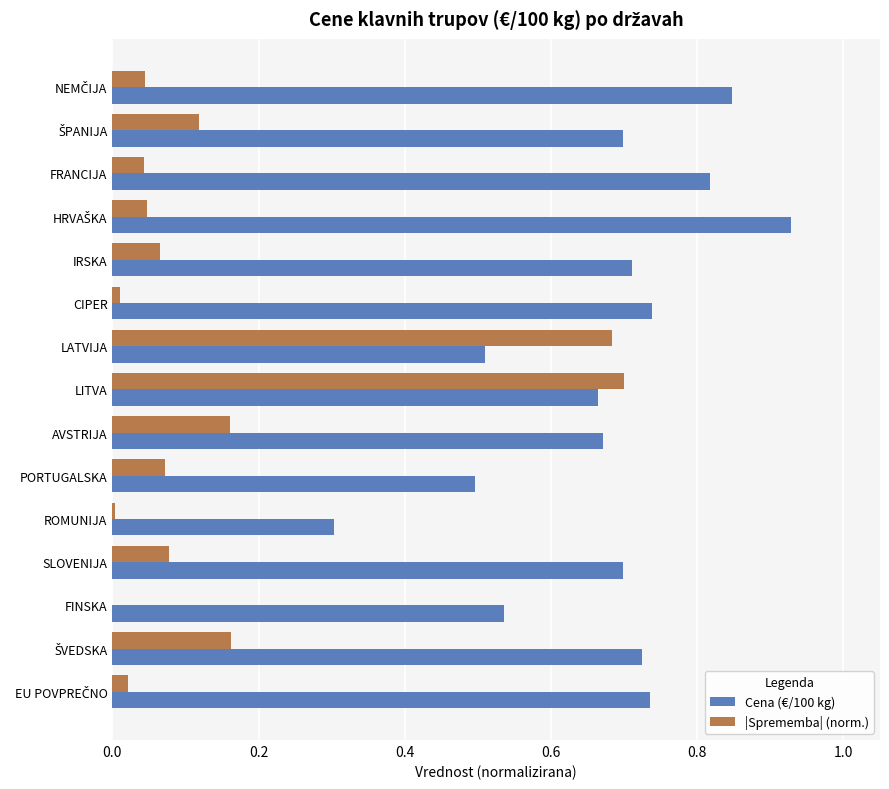

The Cena (€/100 kg) series shows 0.8 at LATVIJA. True or false?

False